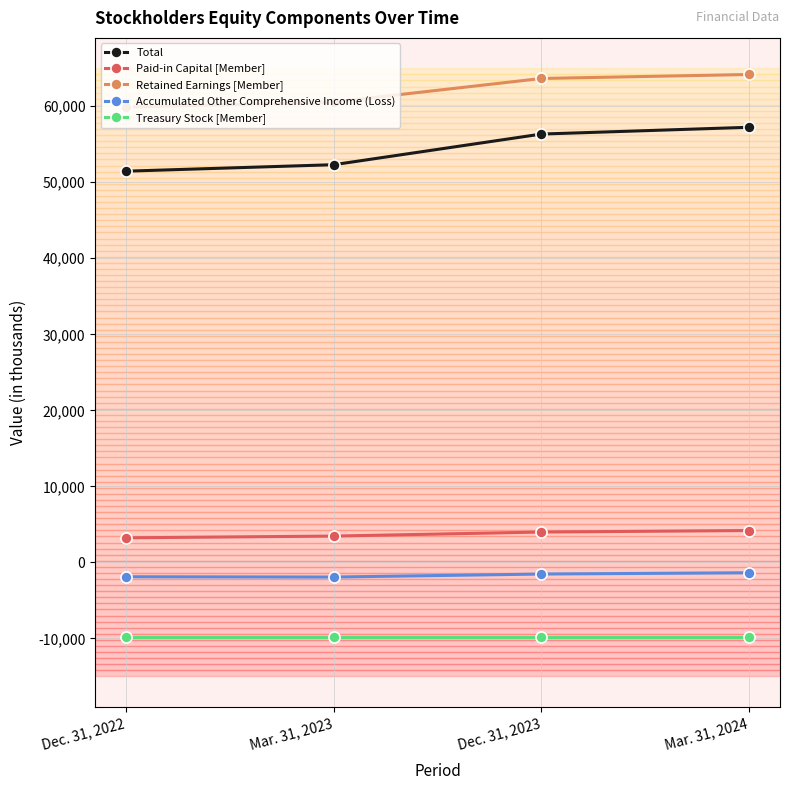

True or false: Treasury Stock [Member] has more than 2 points higher than both neighbors.

False